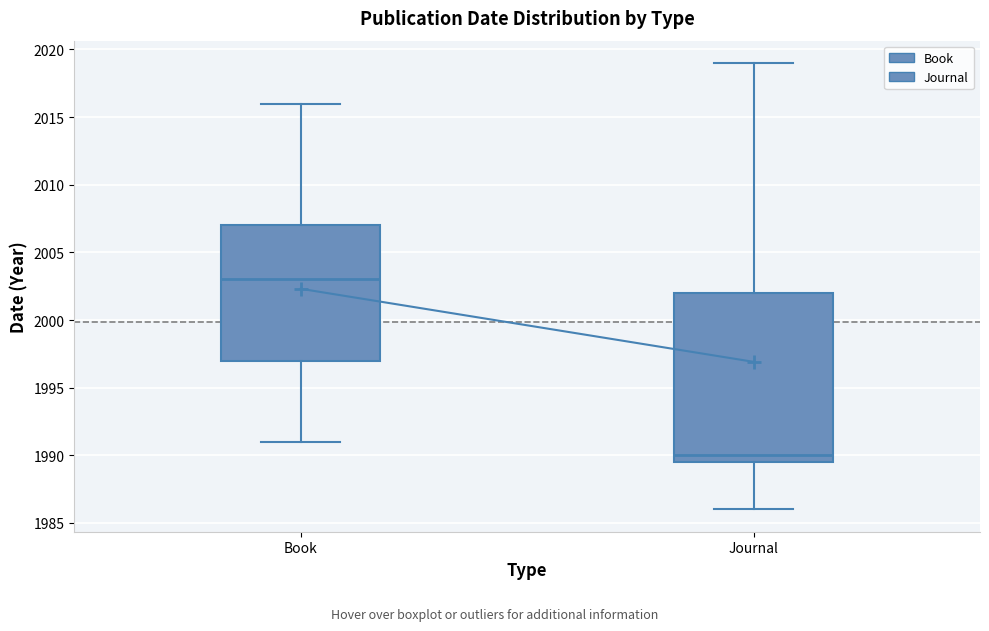

Which box has the lowest median line?

Journal